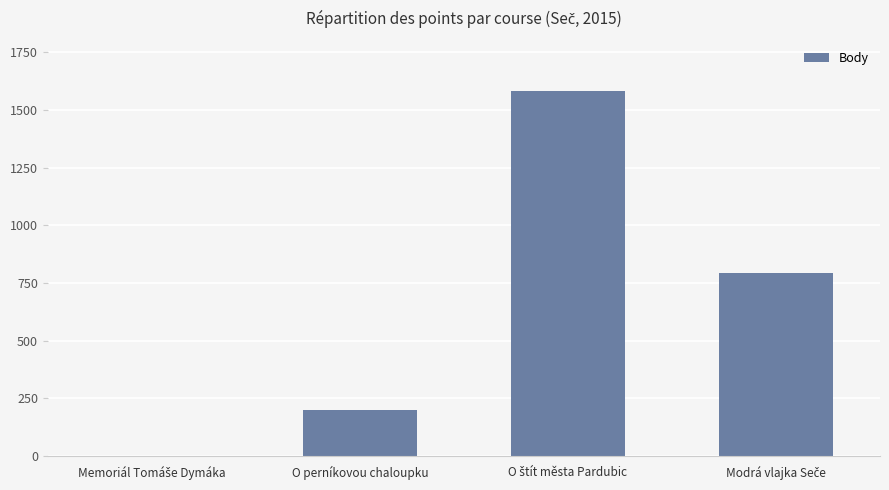

Is it true that the value at O perníkovou chaloupku is 71?

False